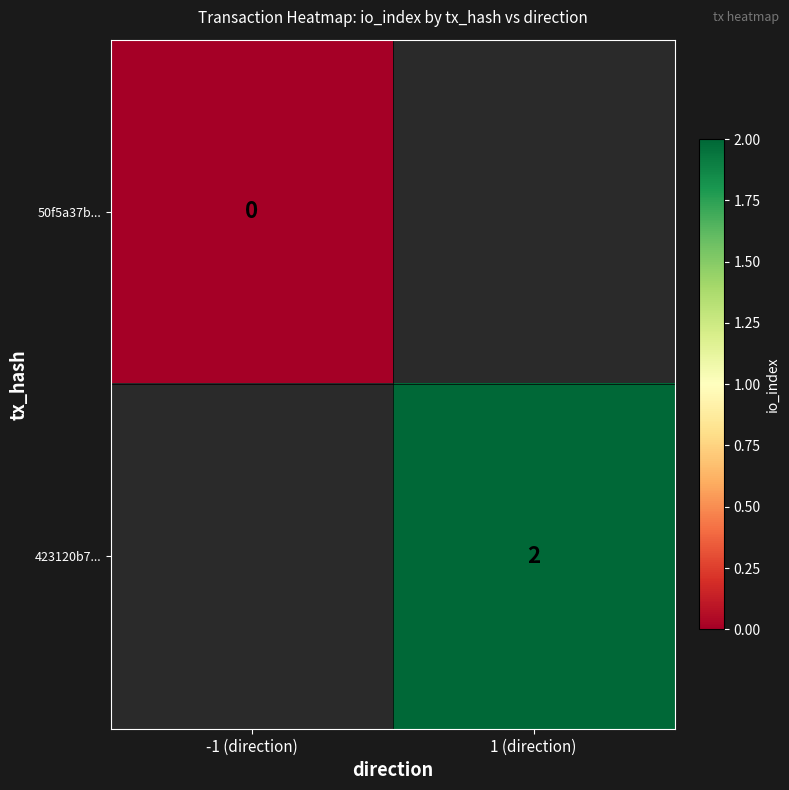

How many categories are shown in the chart?

2